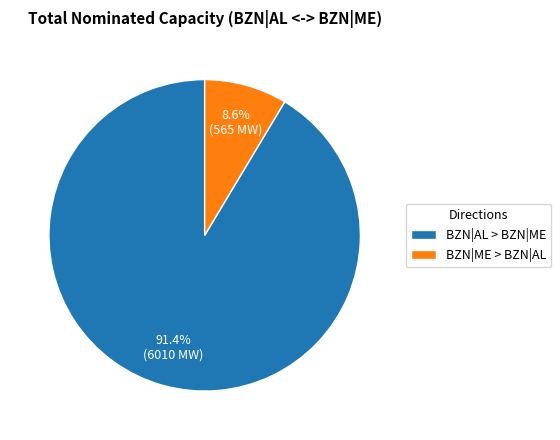

Which category has the biggest portion of the pie?

BZN|AL > BZN|ME